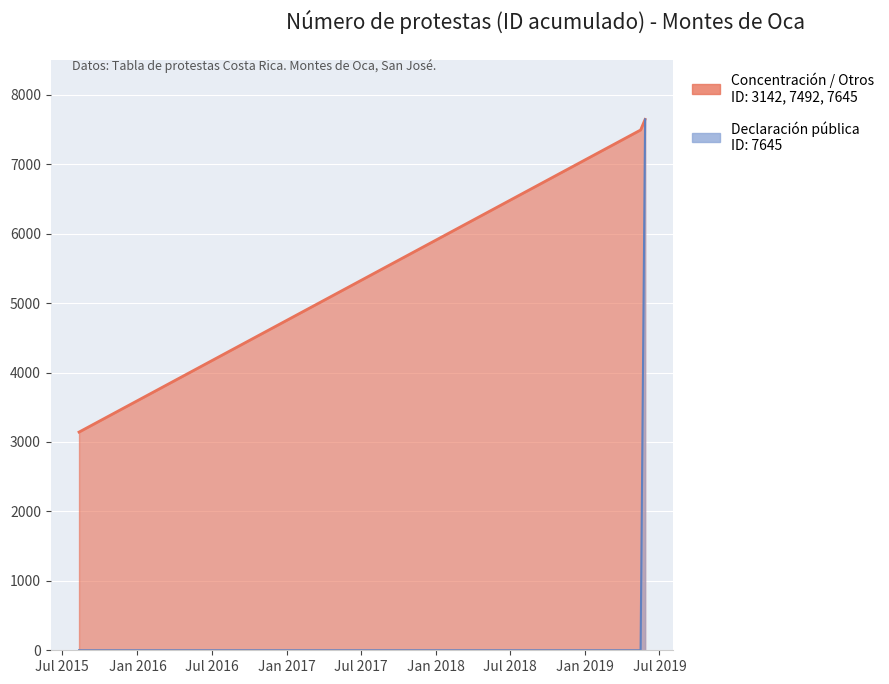

What are all the series names shown in the legend?

Concentración / Otros, Declaración pública